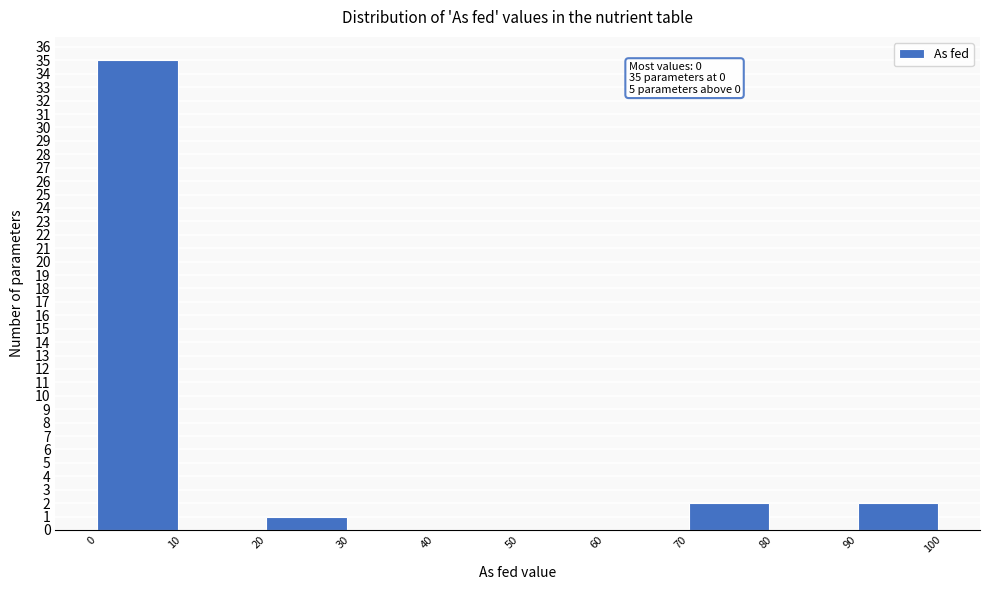

Over which range of the x-axis is the bar tallest?

0 to 10